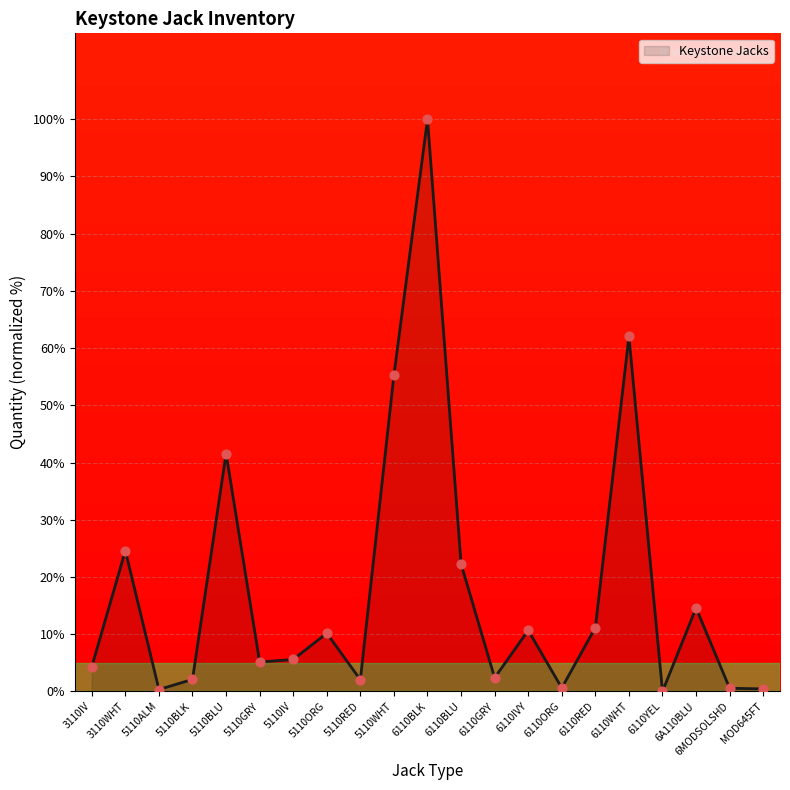

What is the change in value from 3110WHT to 6A110BLU?

-10.0